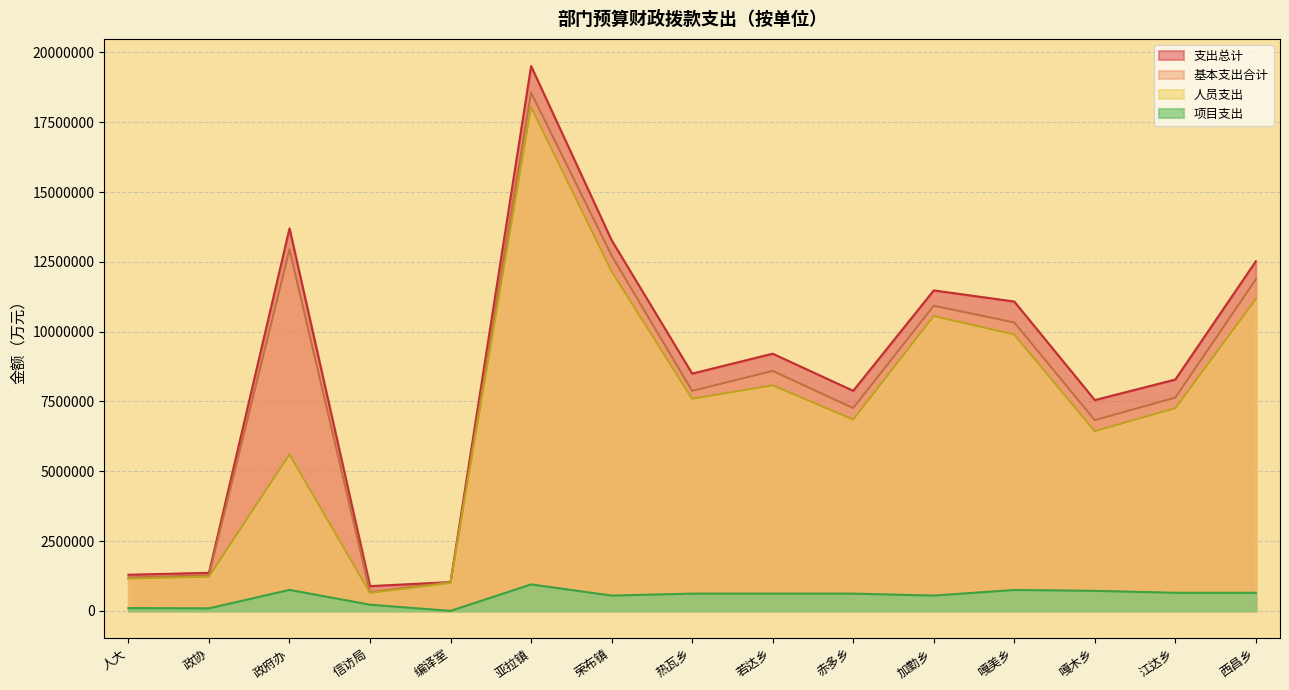

What is the greatest value displayed?

19510479.0